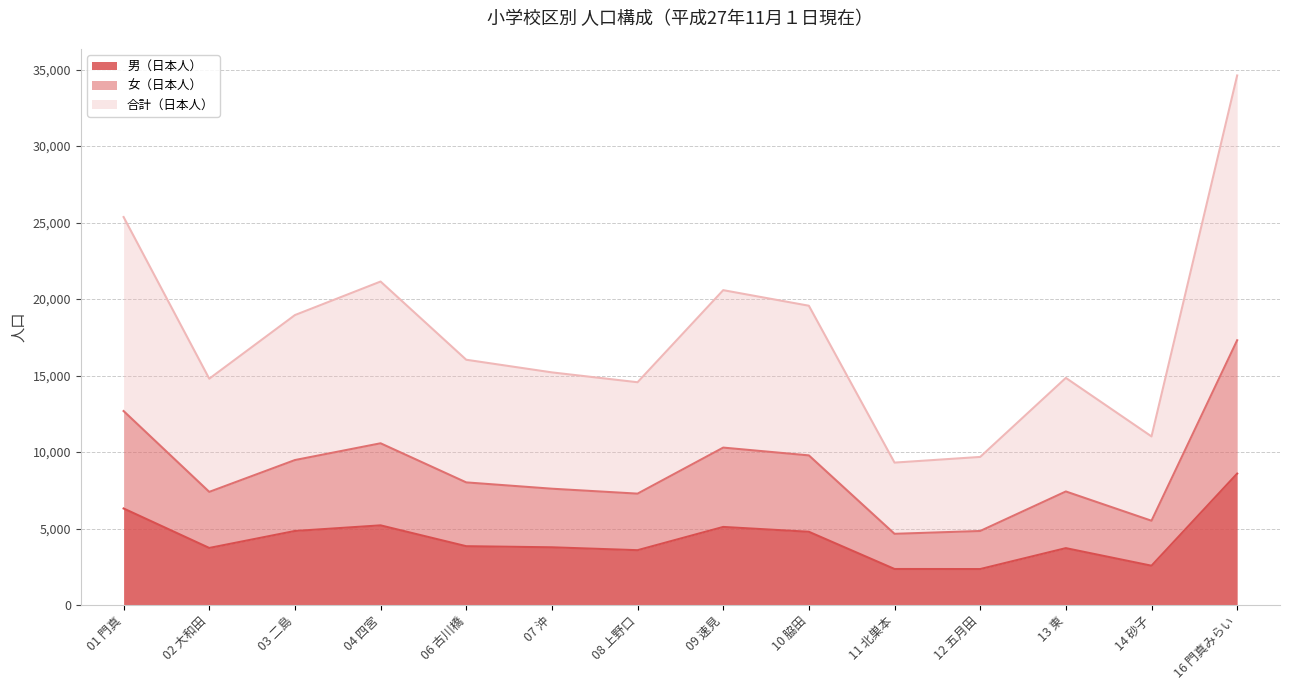

List the series in order of their overall mean, lowest first.

男（日本人）, 女（日本人）, 合計（日本人）